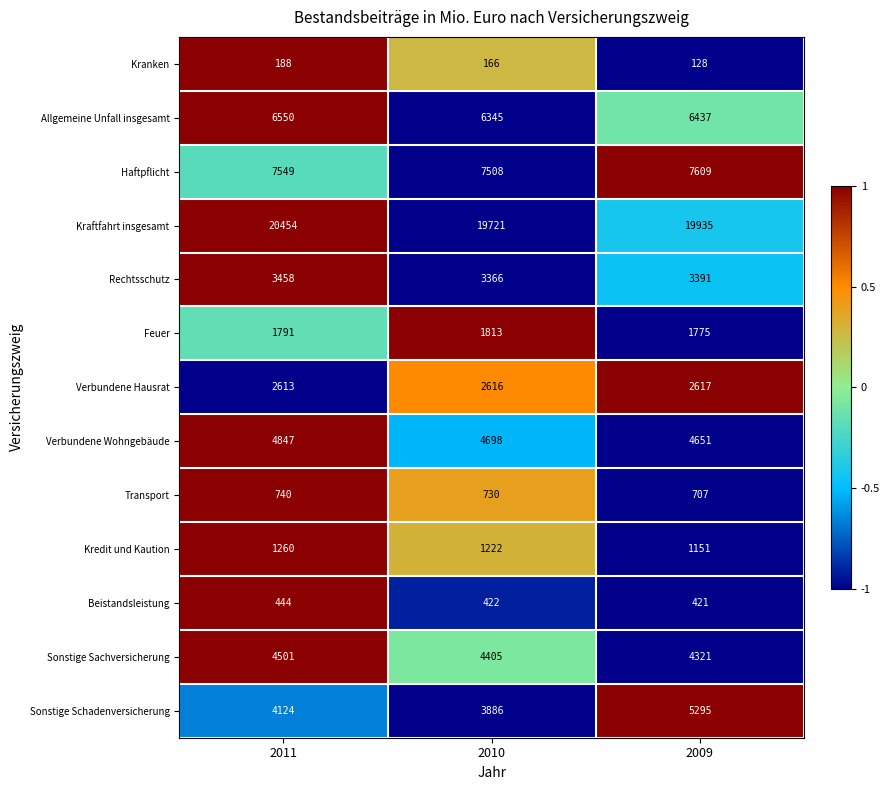

How many data points in Verbundene Hausrat are less than 2616?

1